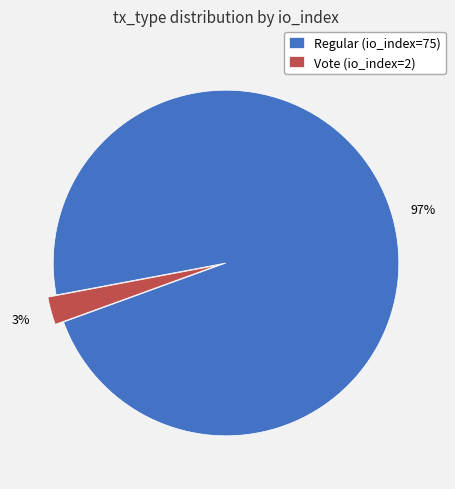

True or false: Vote (io_index=2) accounts for 3% of the total.

True